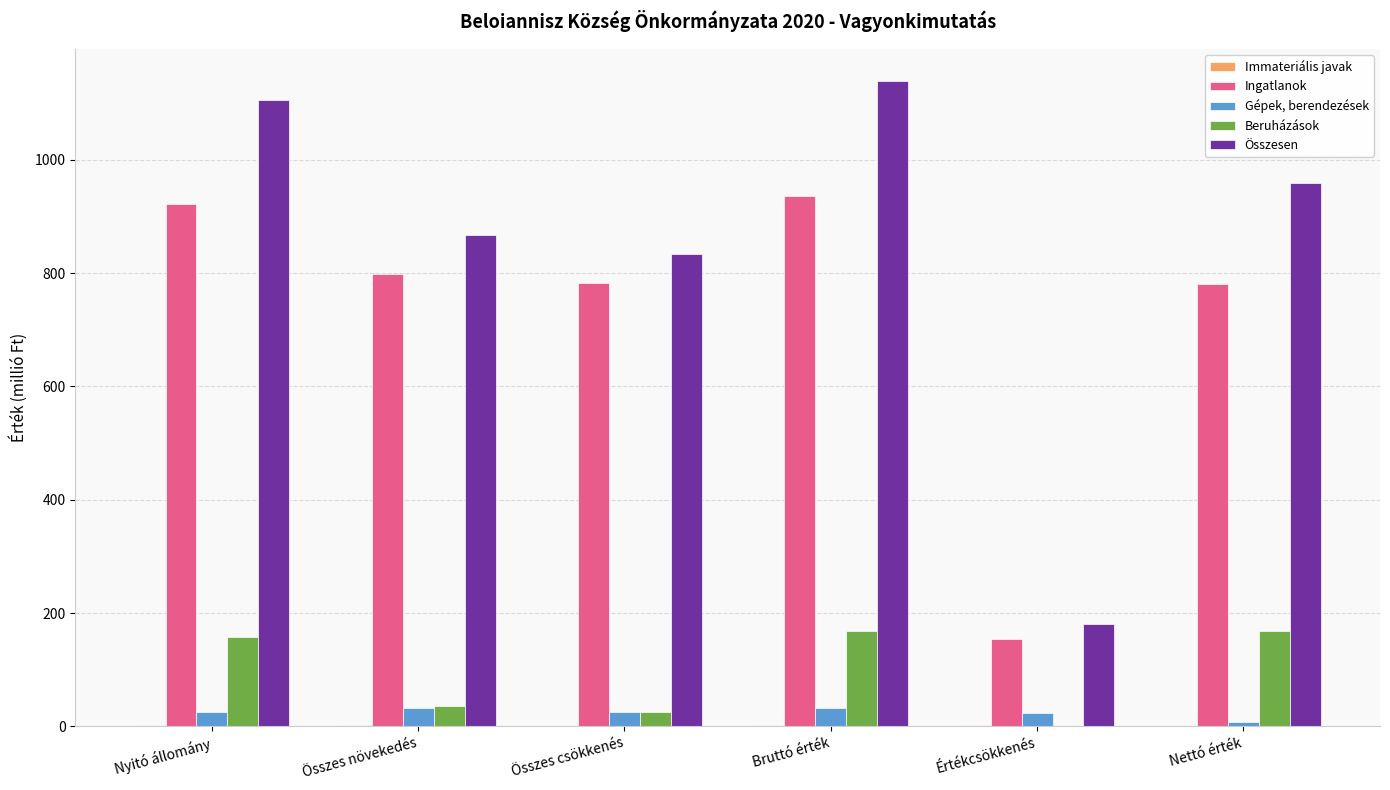

How many series are shown in this chart?

5